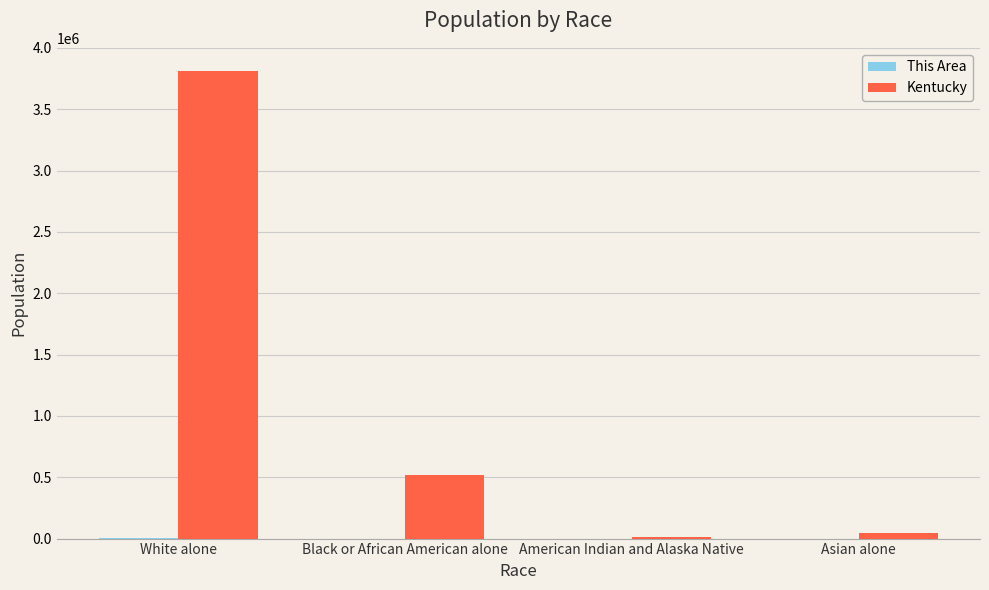

What is the maximum value for Kentucky?

3809537